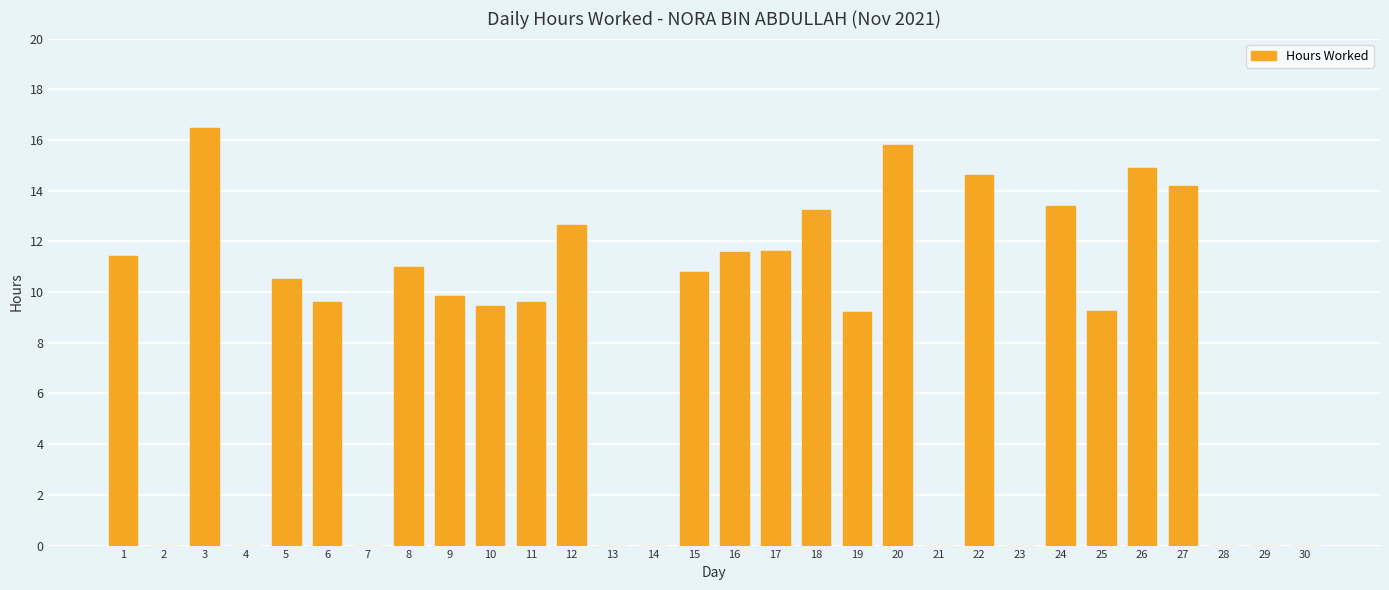

Are the bars horizontal?

No